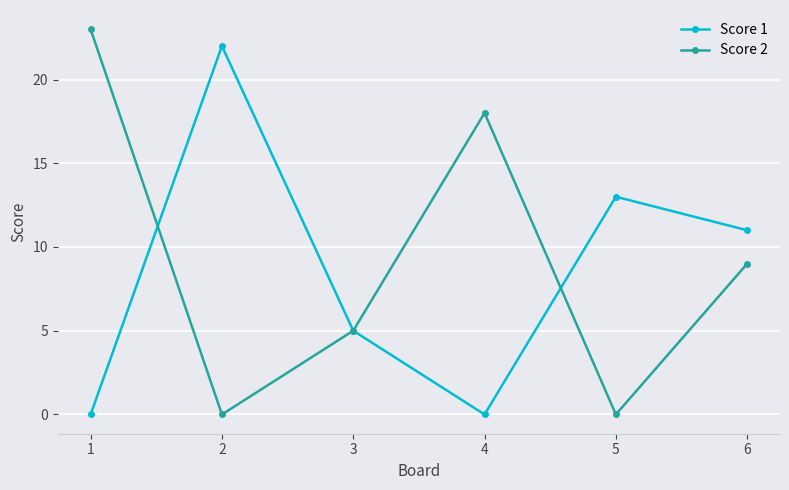

At 2, list the series in order from smallest to largest.

Score 2, Score 1